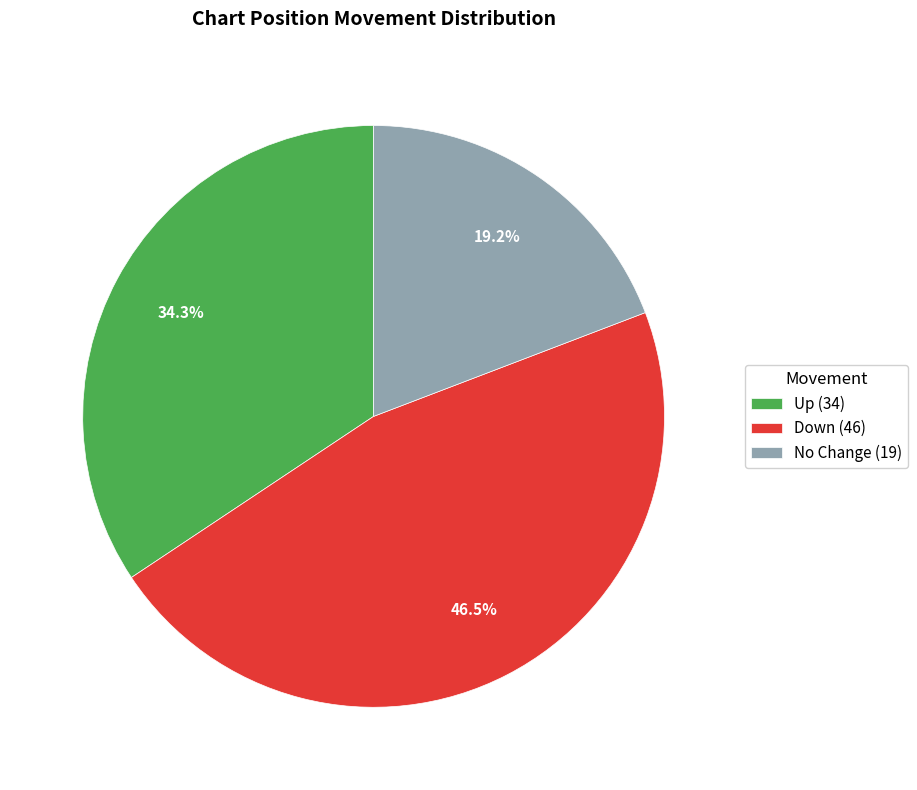

How many slices are in this pie chart?

3